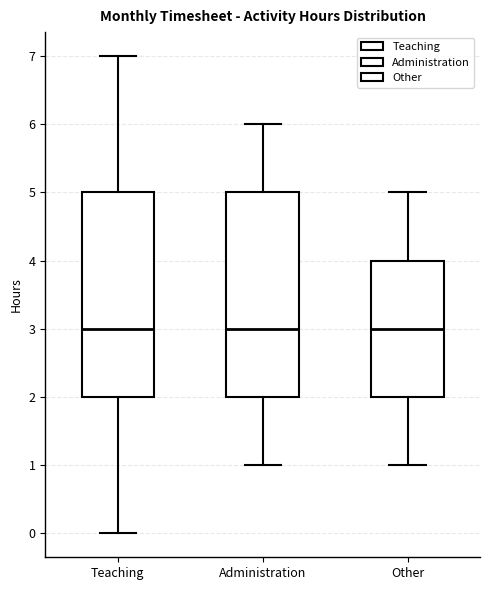

Where is the upper edge of the box for Other on the y-axis? The values are not printed on the chart, so give them approximately, as read against the axis.

4